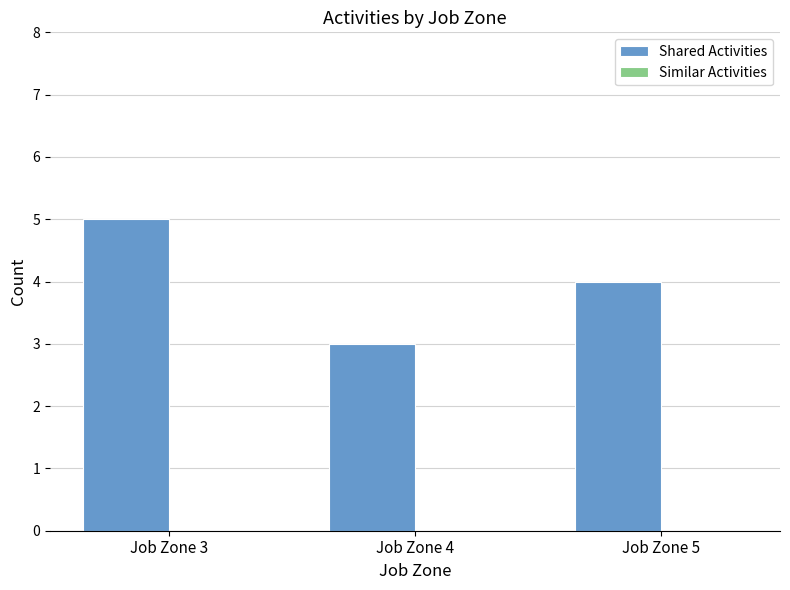

What is the average value?

4